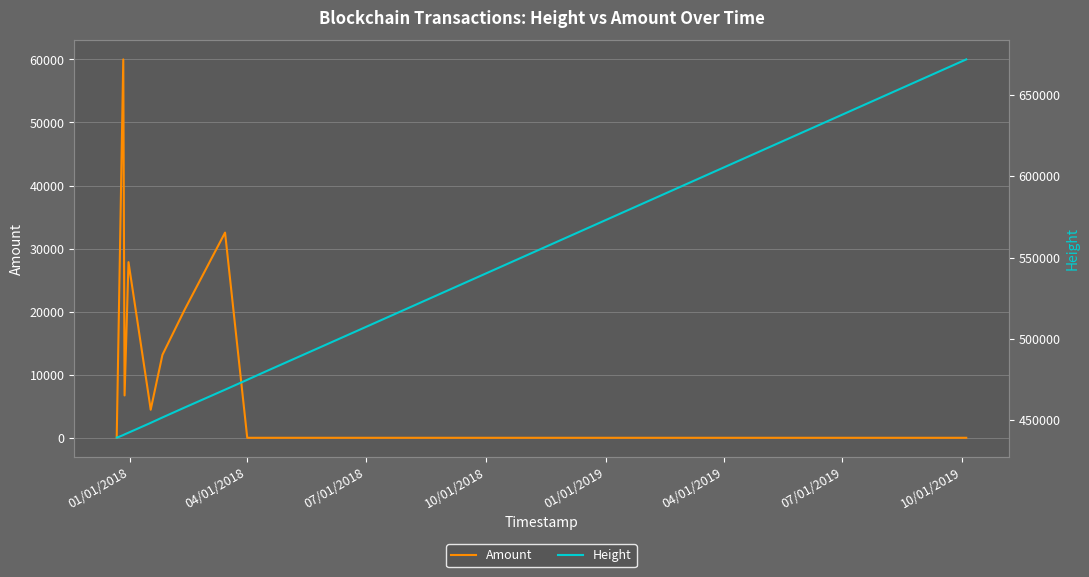

List the series in order of their overall mean, highest first.

Height, Amount